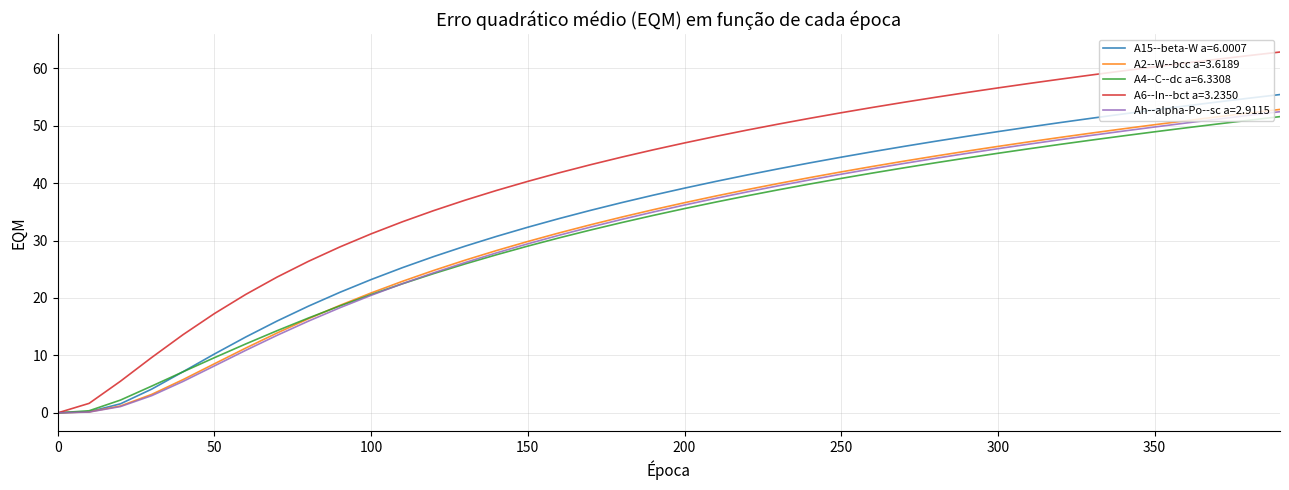

Which series has the largest total across all categories?

A6--In--bct a=3.2350